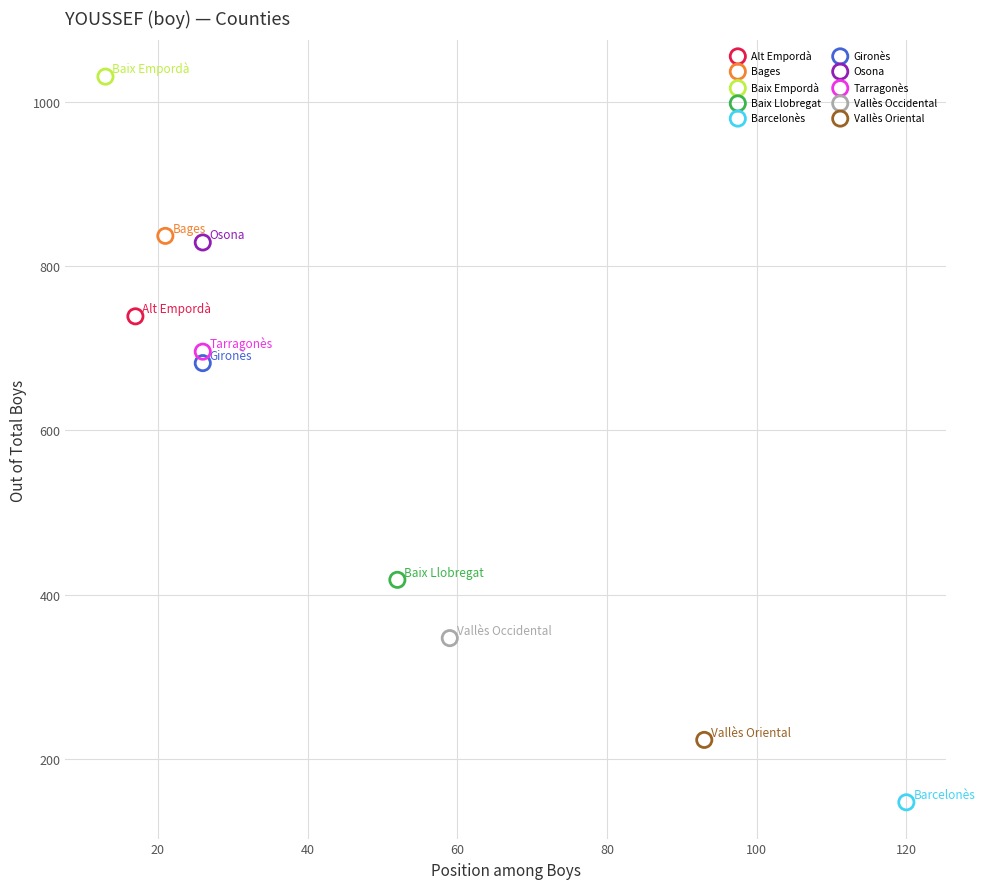

What are all the series names shown in the legend?

Alt Empordà, Bages, Baix Empordà, Baix Llobregat, Barcelonès, Gironès, Osona, Tarragonès, Vallès Occidental, Vallès Oriental